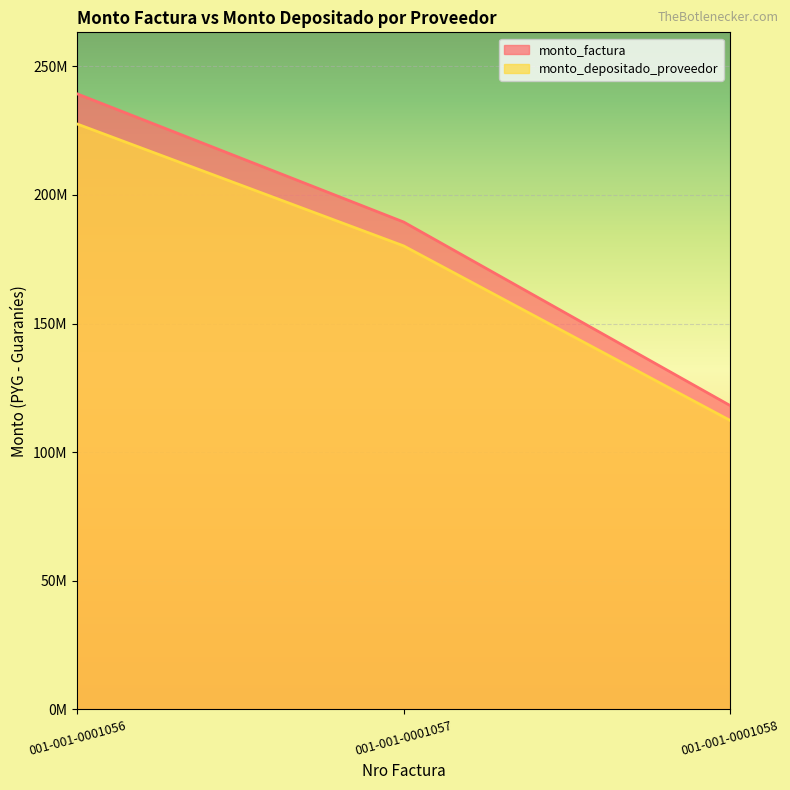

Which has a higher value, 001-001-0001058 or 001-001-0001057?

001-001-0001057